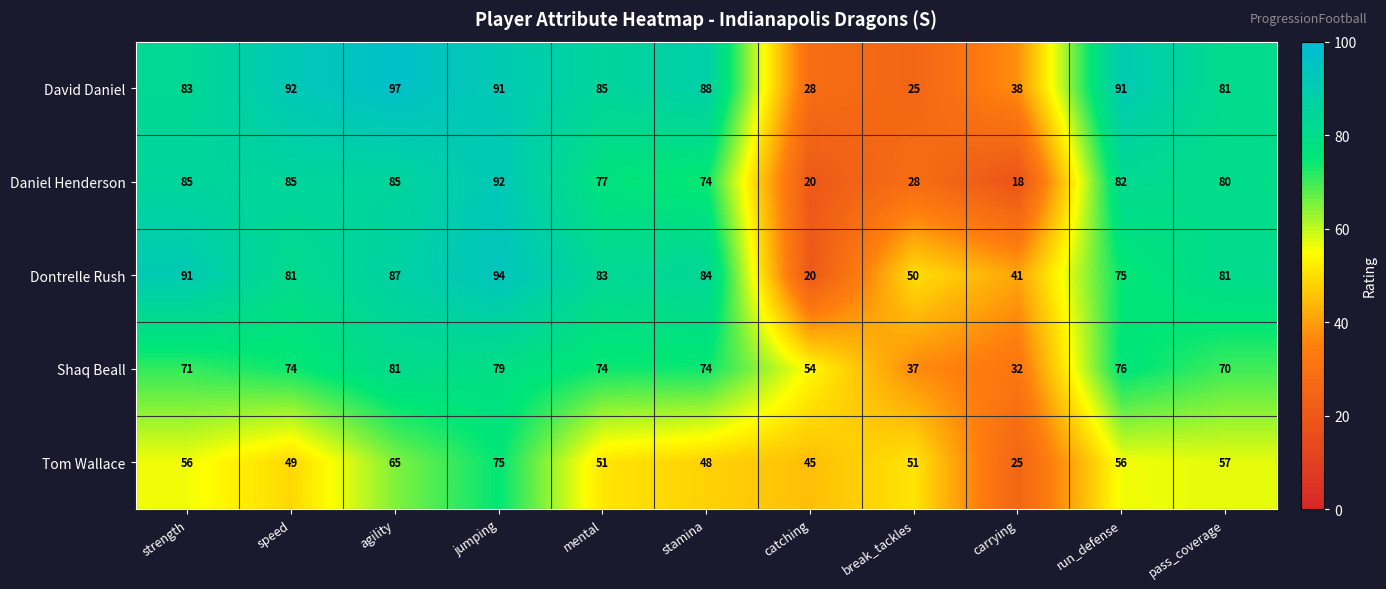

True or false: David Daniel has a value of 92 at speed.

True